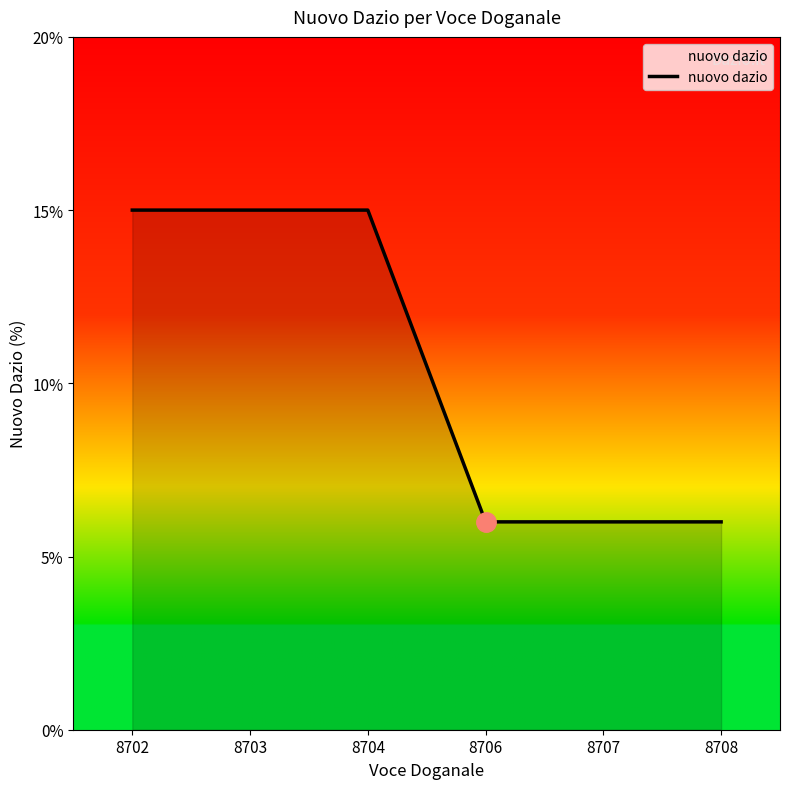

Reading right to left, transcribe all the data shown in this chart.

8708=6	8707=6	8706=6	8704=15	8703=15	8702=15